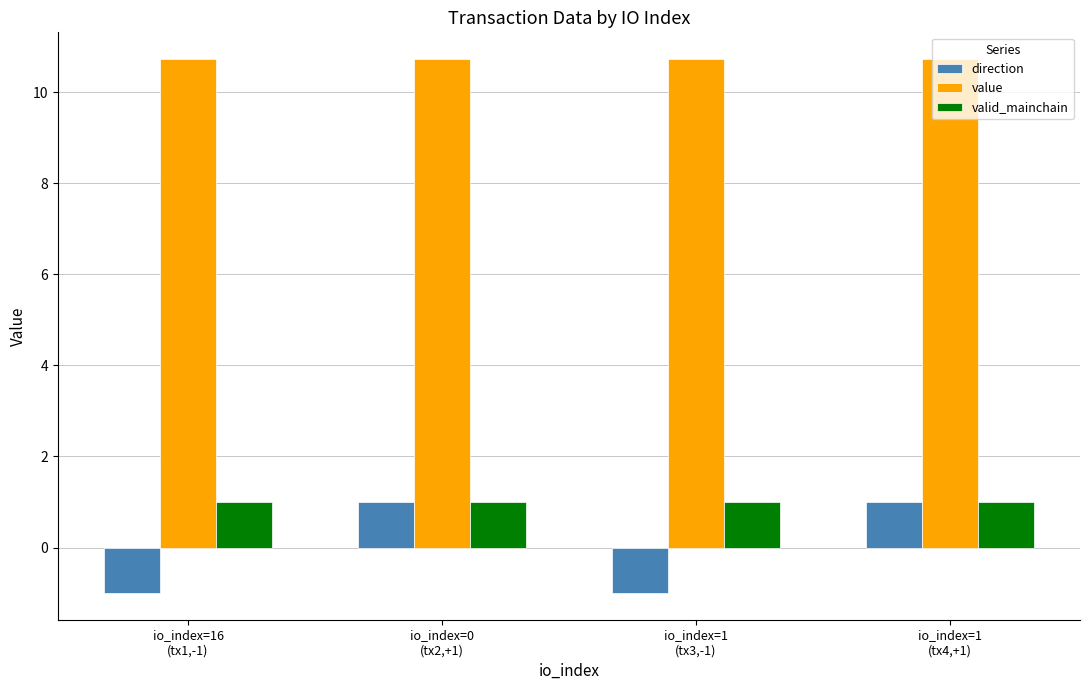

Which series has the widest spread of values?

direction